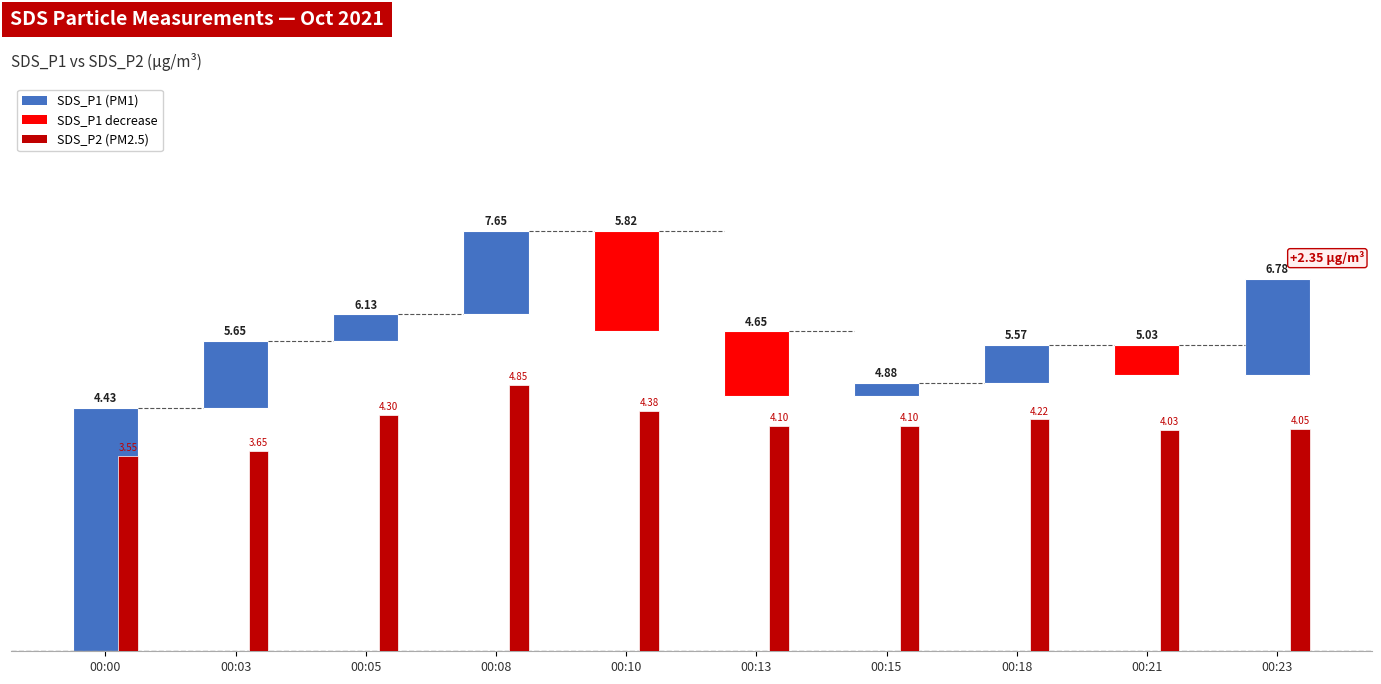

The SDS_P2 series shows 4.3 at 00:05. True or false?

True